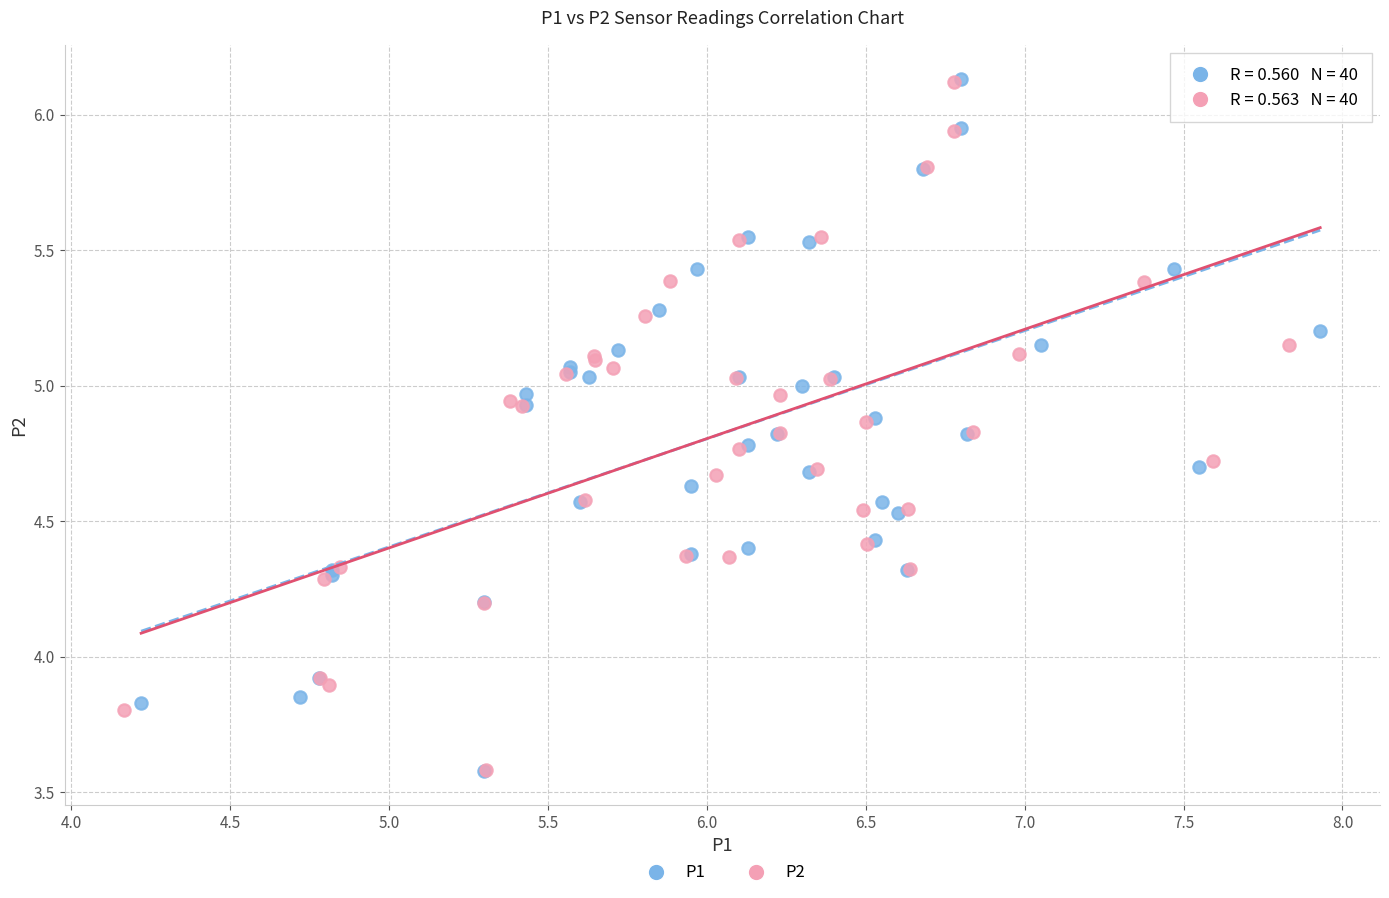

What are all the series names shown in the legend?

P1, P2